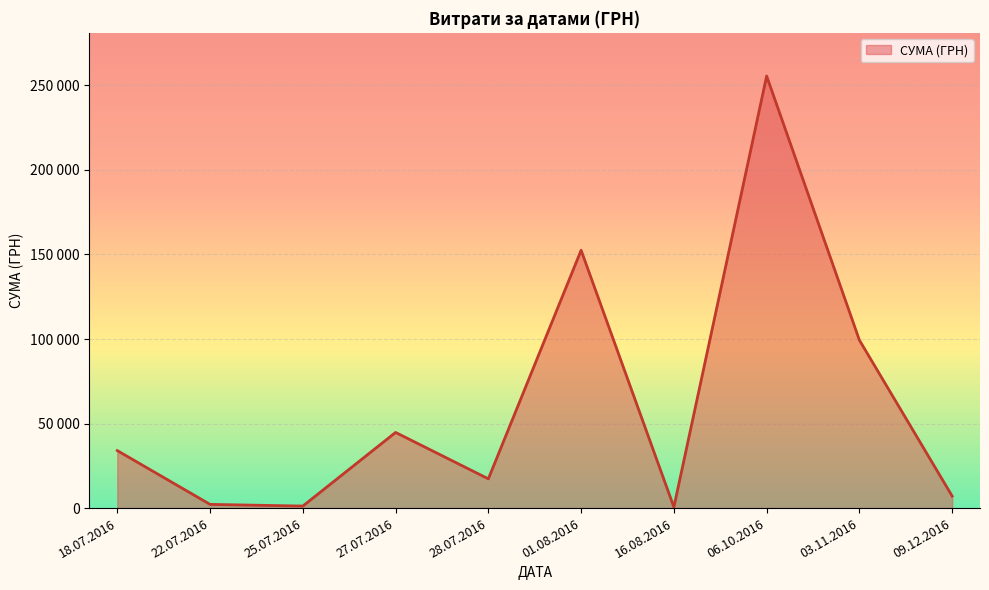

Between 28.07.2016 and 27.07.2016, which is larger?

27.07.2016